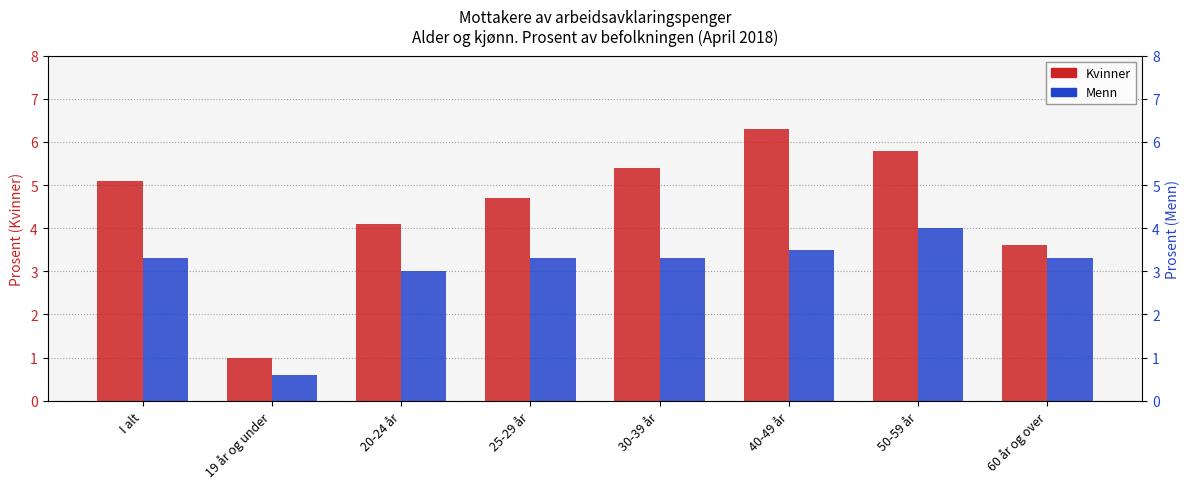

What is the value of the Kvinner bar at the 5th from the left?

5.4